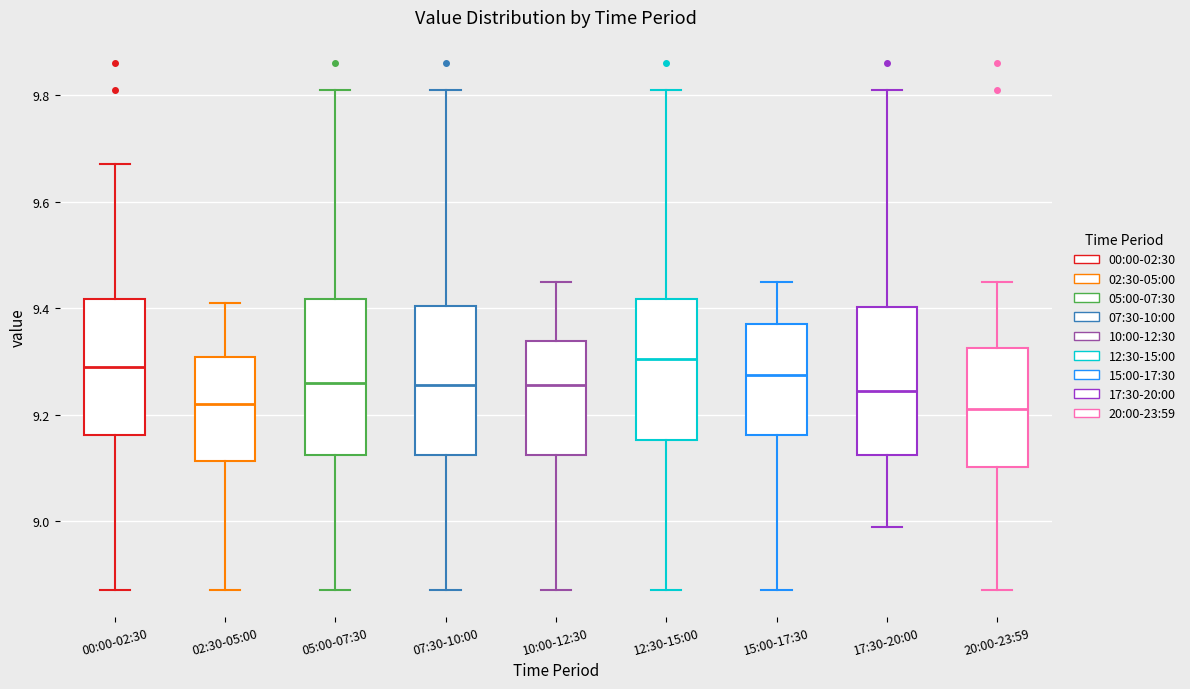

Where is the upper edge of the box for 15:00-17:30 on the y-axis? The values are not printed on the chart, so give them approximately, as read against the axis.

9.38